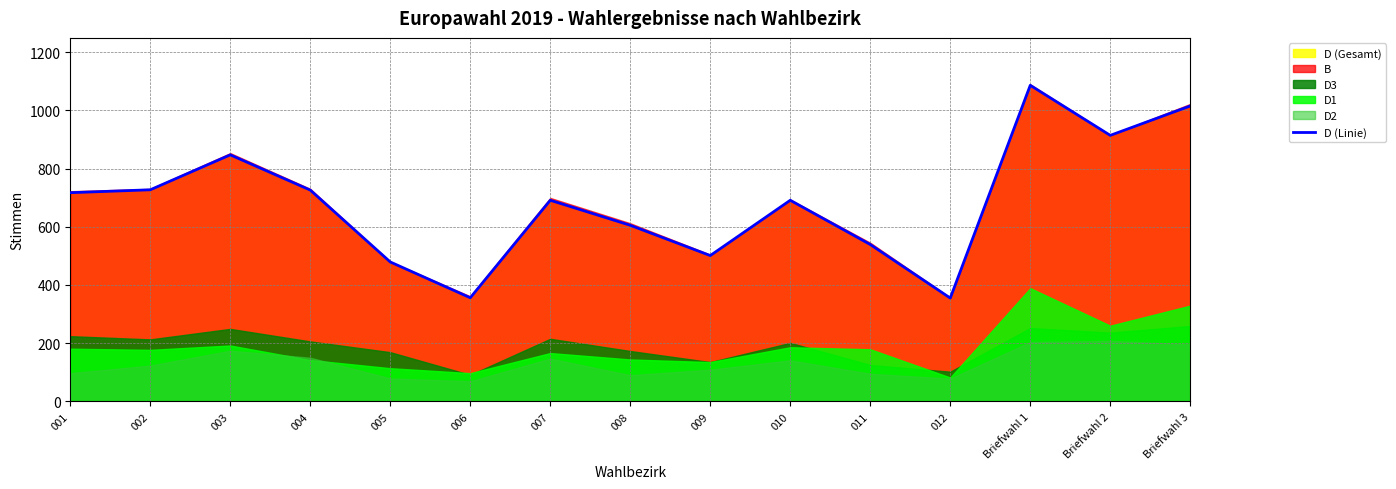

How many points are lower than both their immediate neighbors (excluding endpoints)?

4